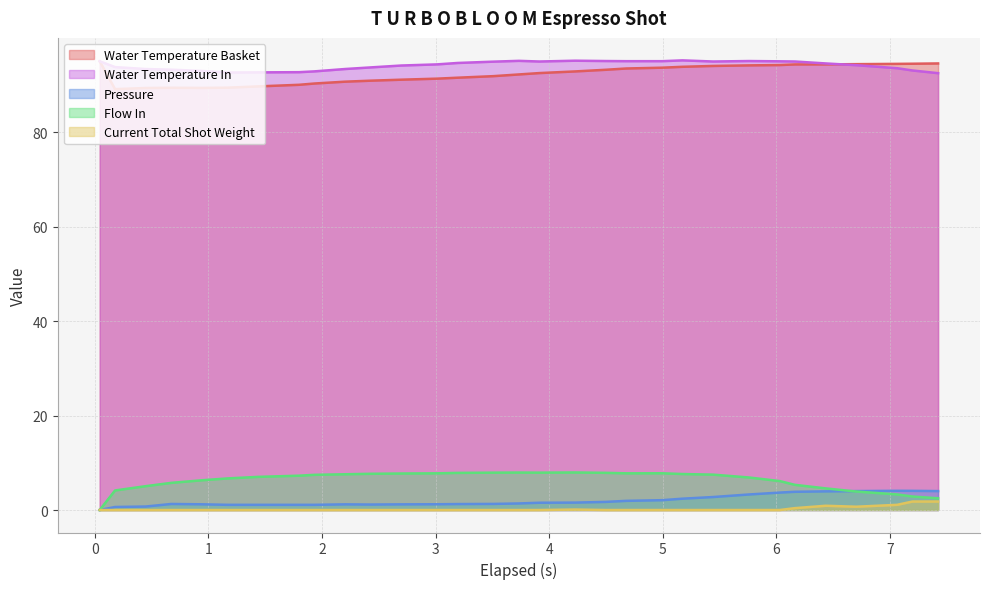

True or false: Pressure and Water Temperature Basket cross at least once.

False